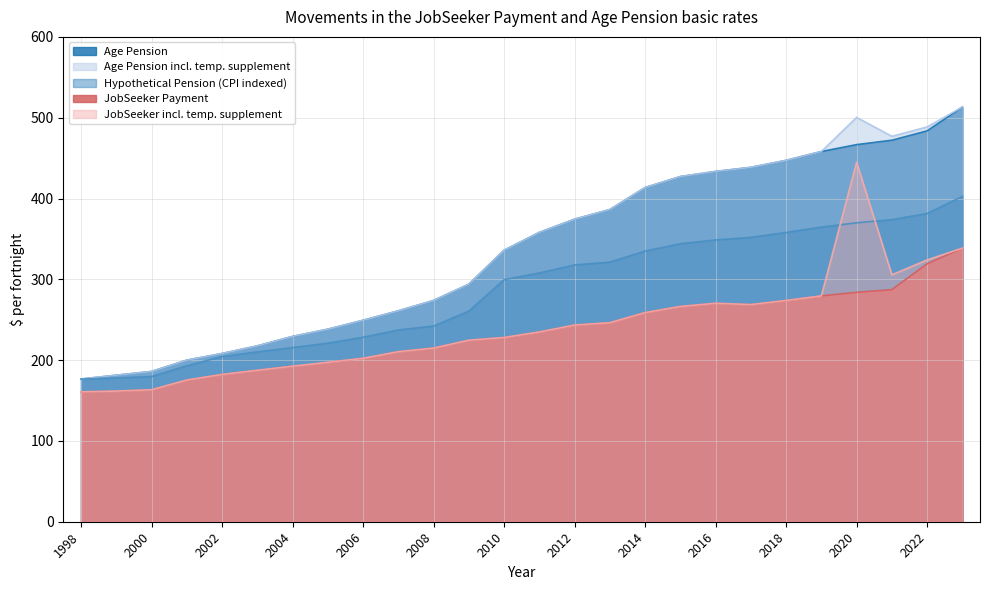

Which series has the widest spread of values?

Age Pension